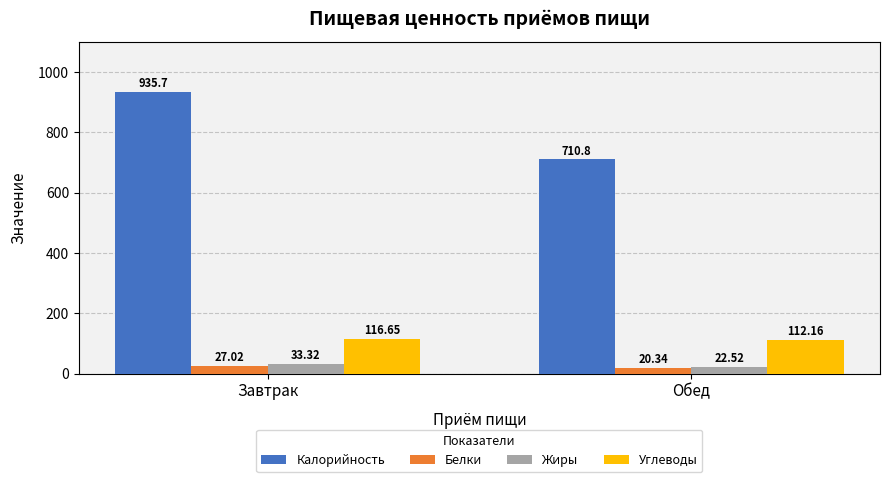

Is the value of Белки at Завтрак greater than the value of Жиры at Завтрак?

No